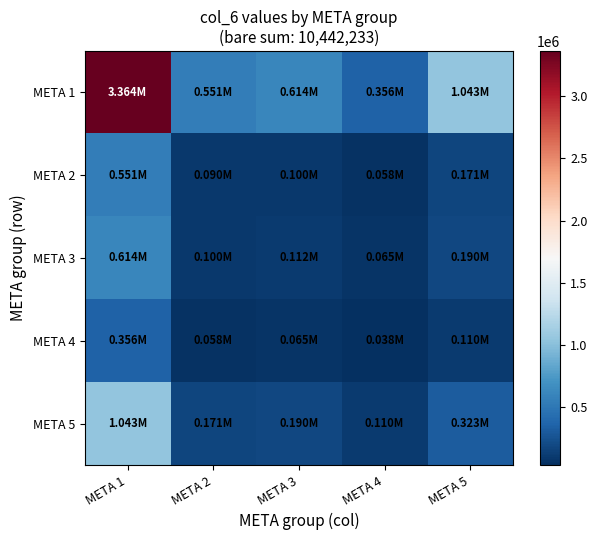

How many categories are shown in the chart?

5